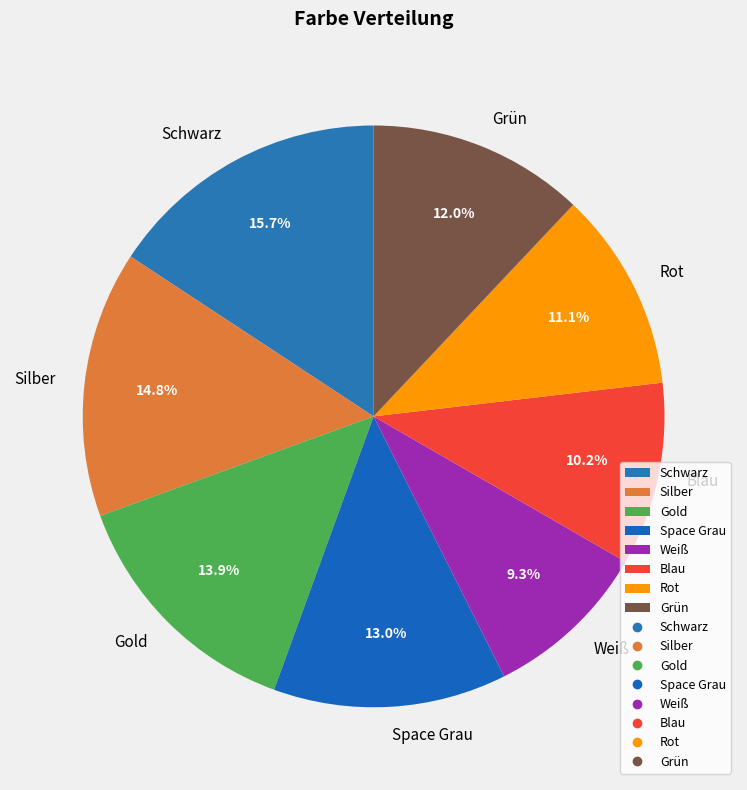

To the nearest percent, what is the difference between the largest and smallest slice percentages?

6%